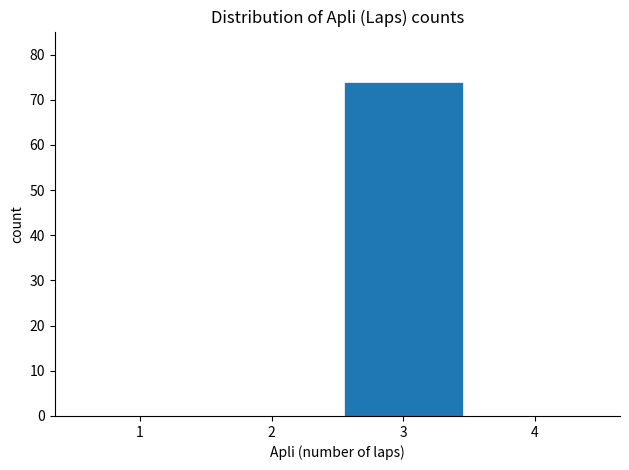

Reading left to right, extract all data points from this chart.

1=0	2=0	3=74	4=0